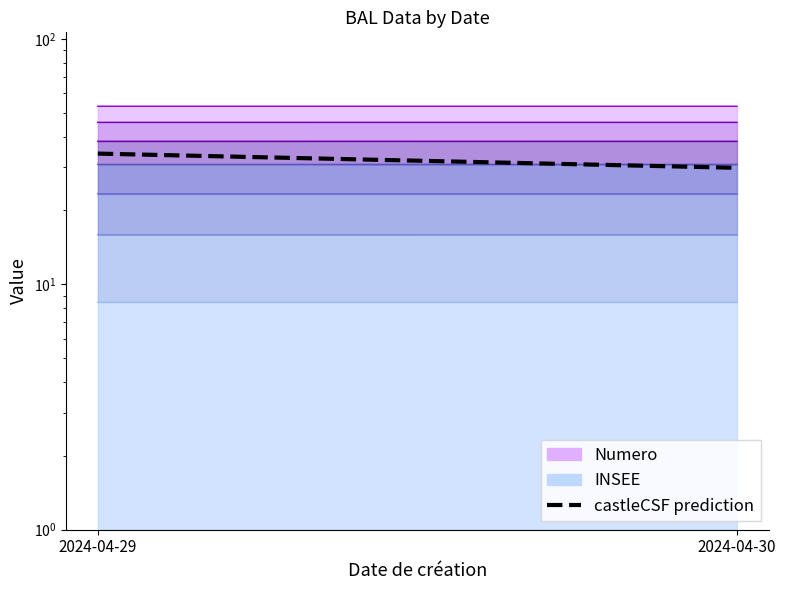

Where is the data nearest to the value 31?

2024-04-30